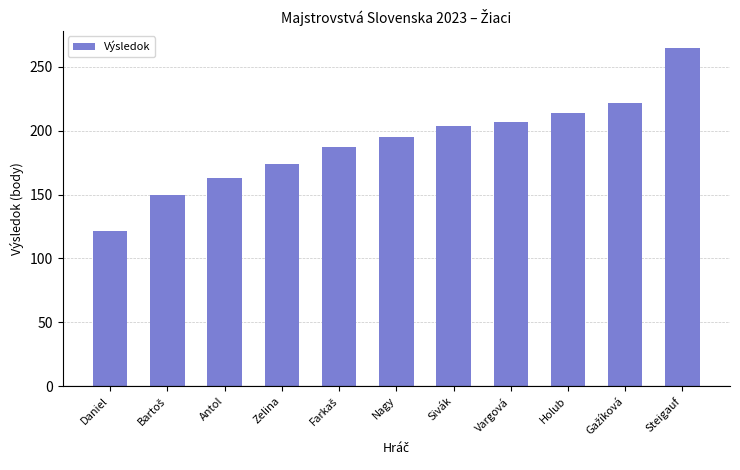

What is the smallest value displayed?

121.2